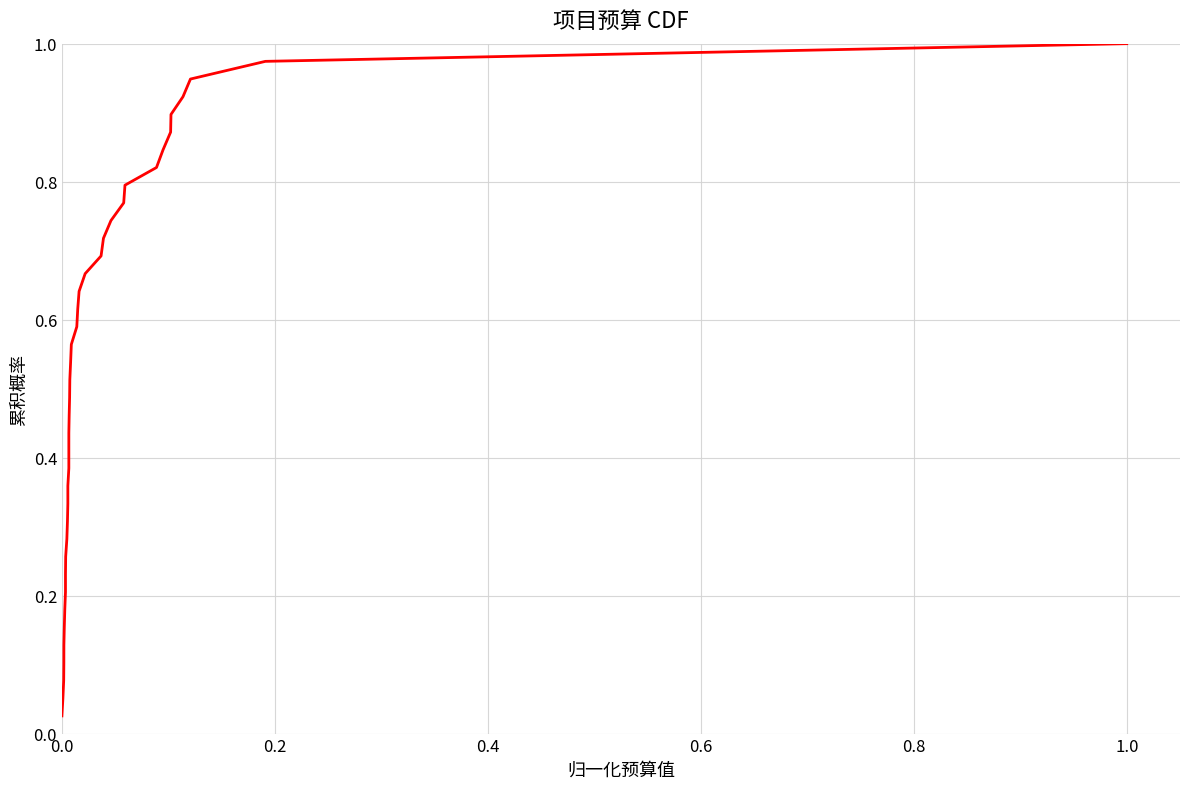

The chart shows a value of 0.0 at 0.4. True or false?

False